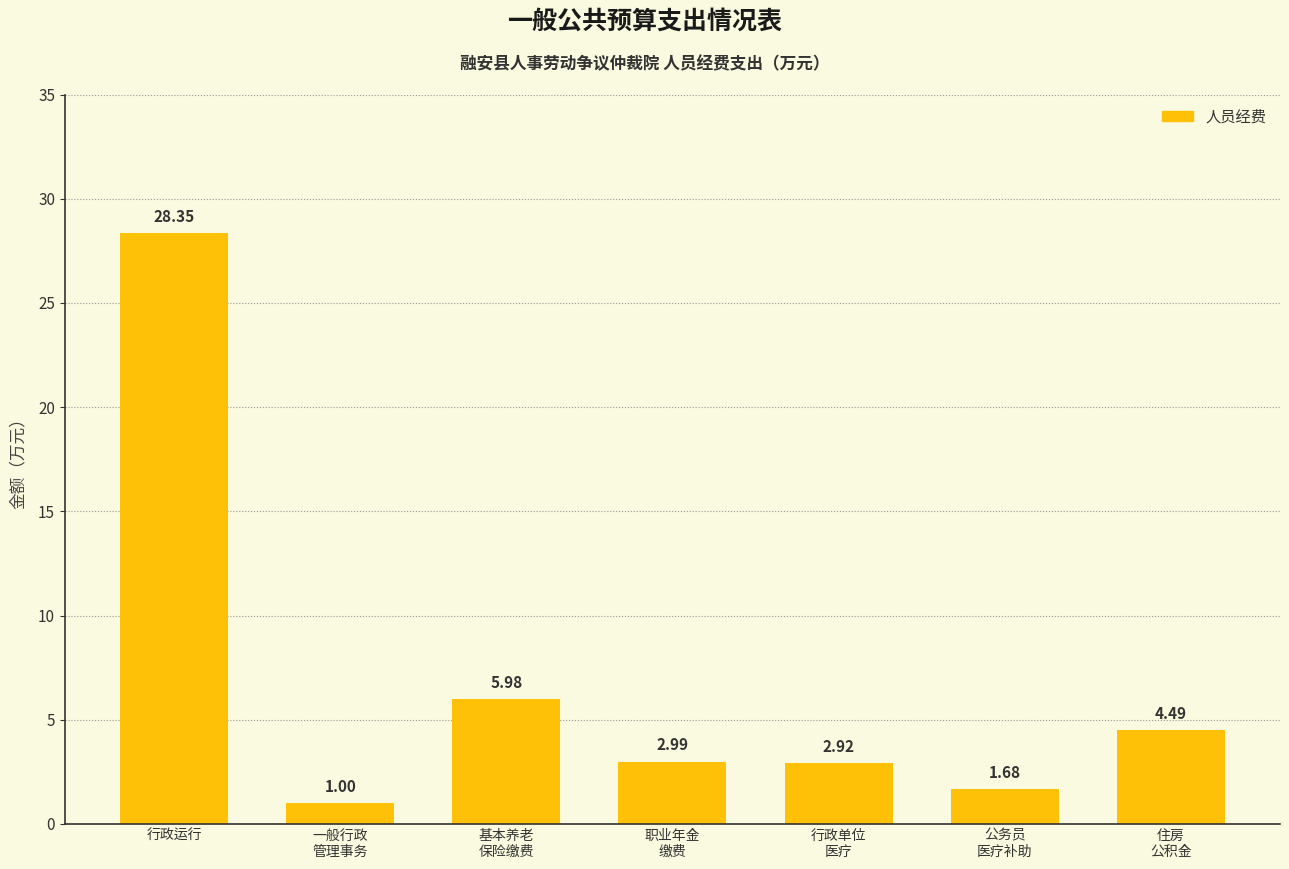

How many data points are less than 2?

2